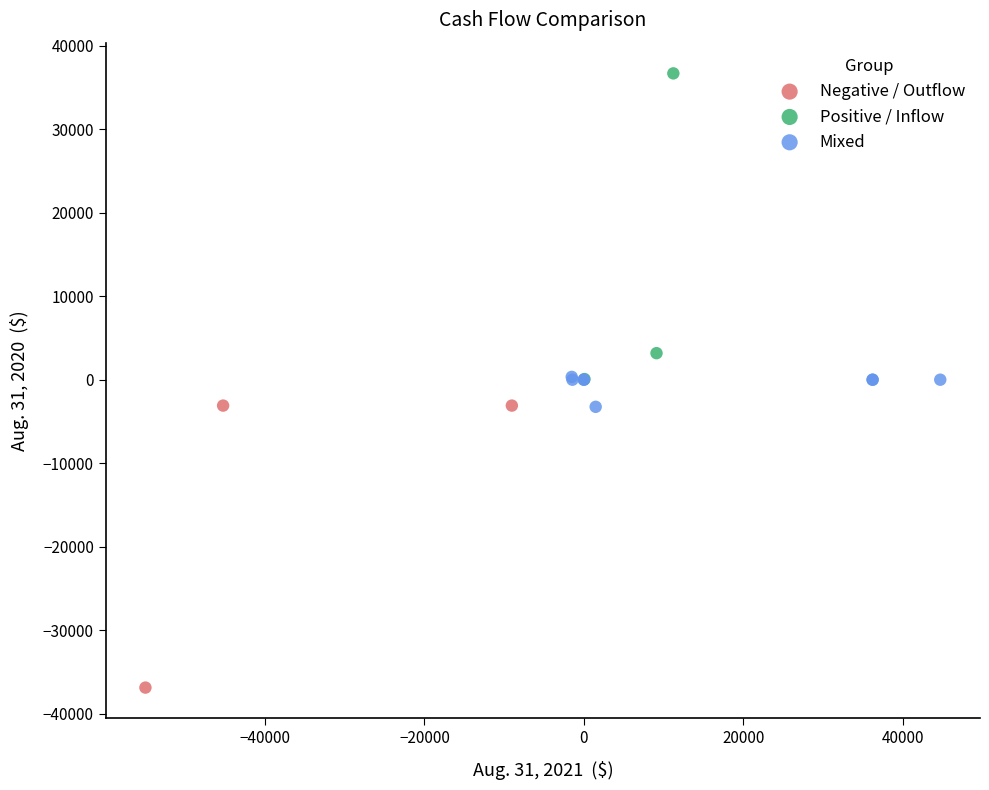

Which series reaches the maximum Y coordinate?

Positive / Inflow